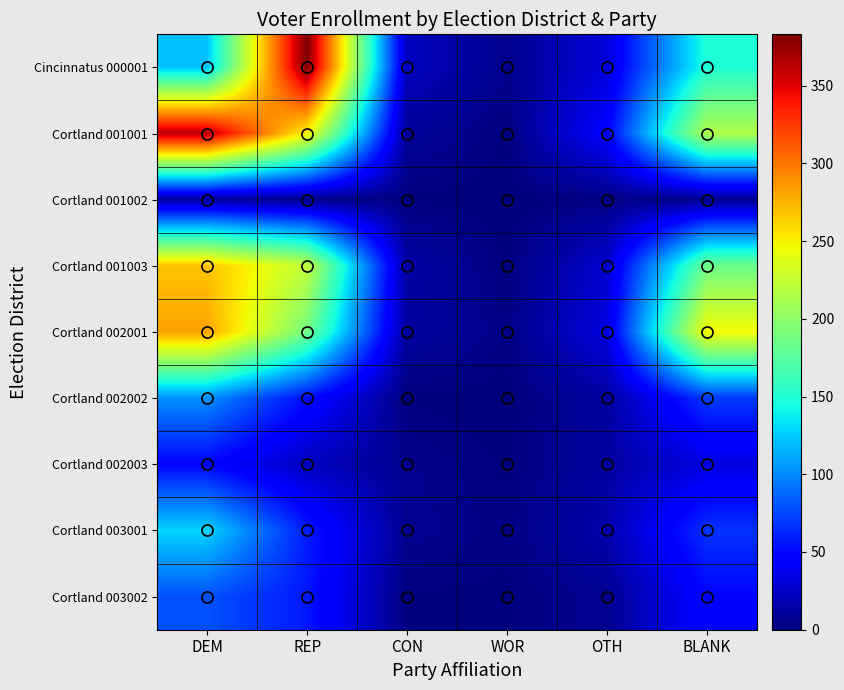

How many series are shown in this chart?

9